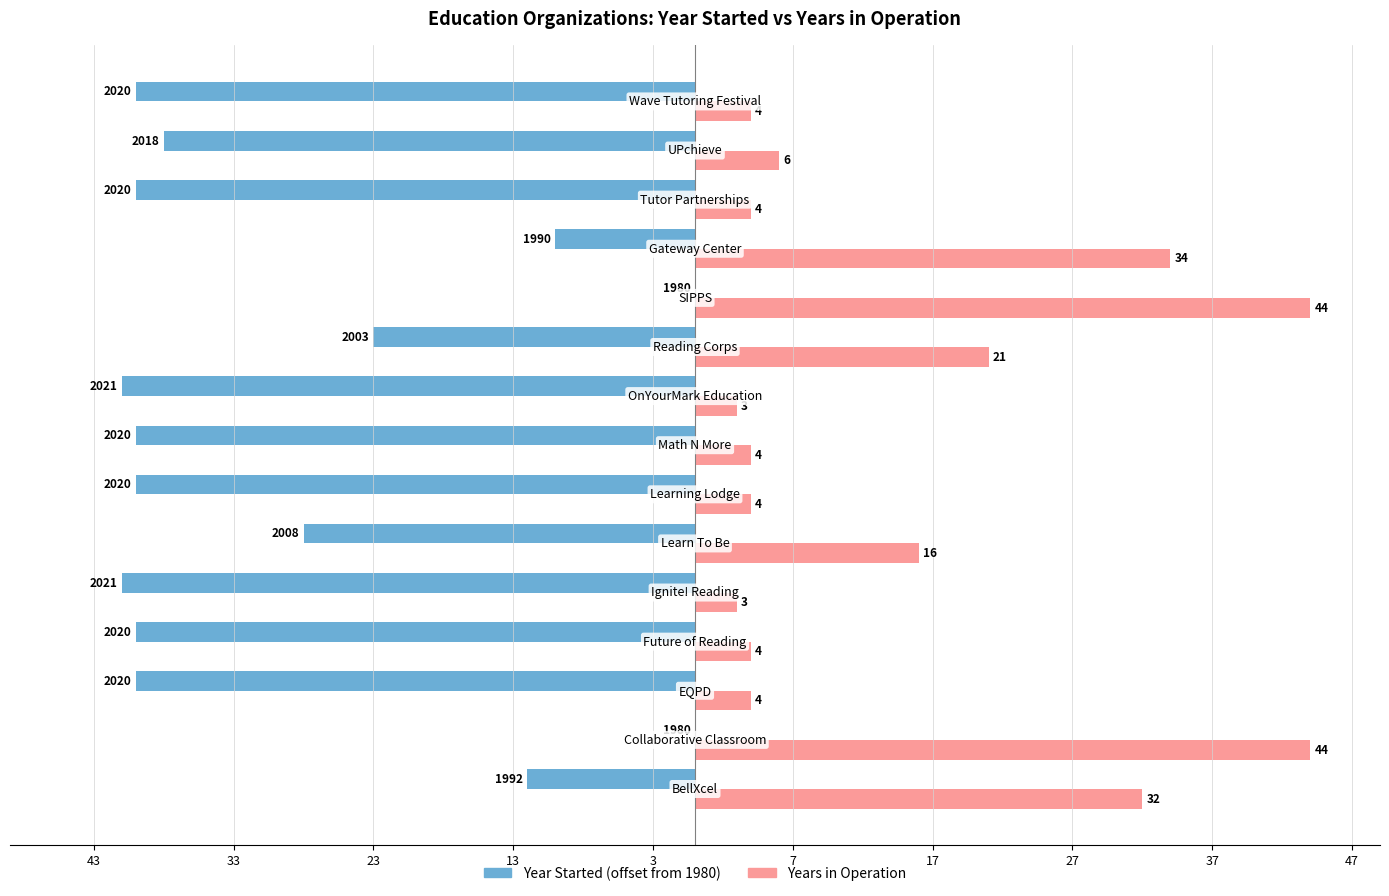

Reading left to right, transcribe all the data shown in this chart.

Year Started (offset from 1980): -12	0	-40	-40	-41	-28	-40	-40	-41	-23	0	-10	-40	-38	-40
Years in Operation: 32	44	4	4	3	16	4	4	3	21	44	34	4	6	4